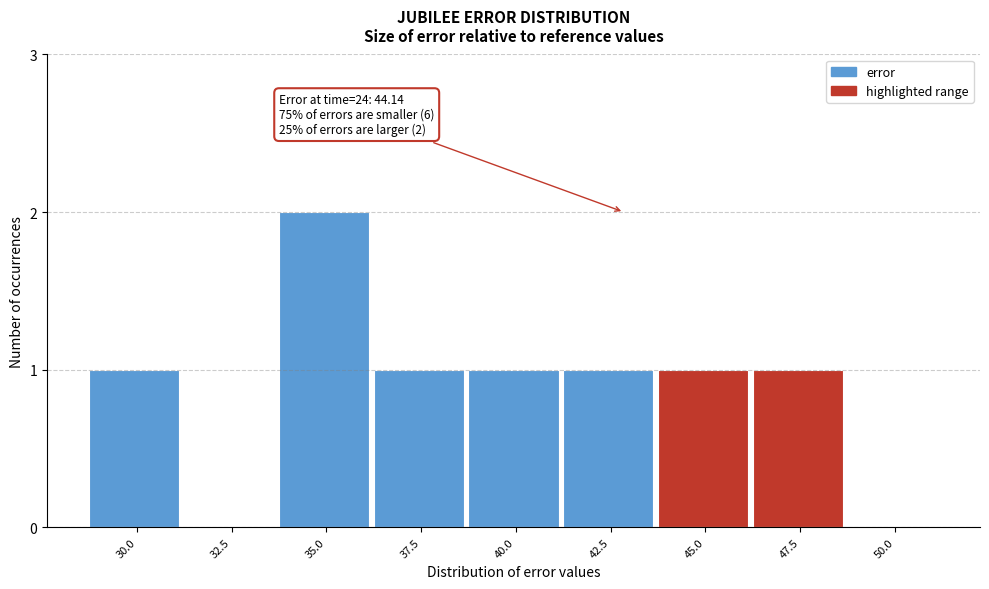

Reading left to right, transcribe all the data shown in this chart.

30.0=1	32.5=0	35.0=2	37.5=1	40.0=1	42.5=1	45.0=1	47.5=1	50.0=0